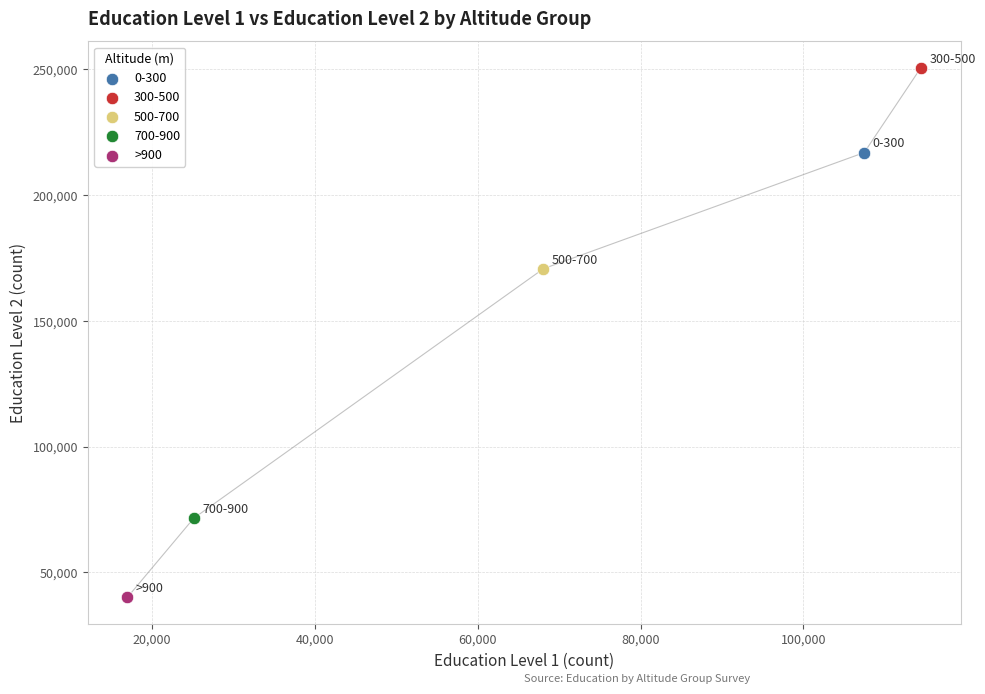

What are all the series names shown in the legend?

0-300, 300-500, 500-700, 700-900, >900